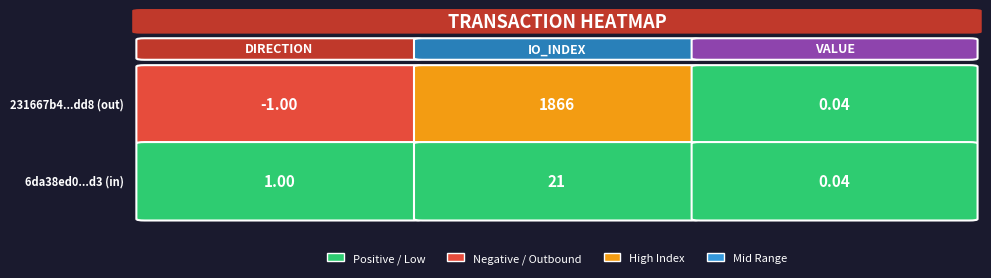

What is the smallest value displayed?

-1.0